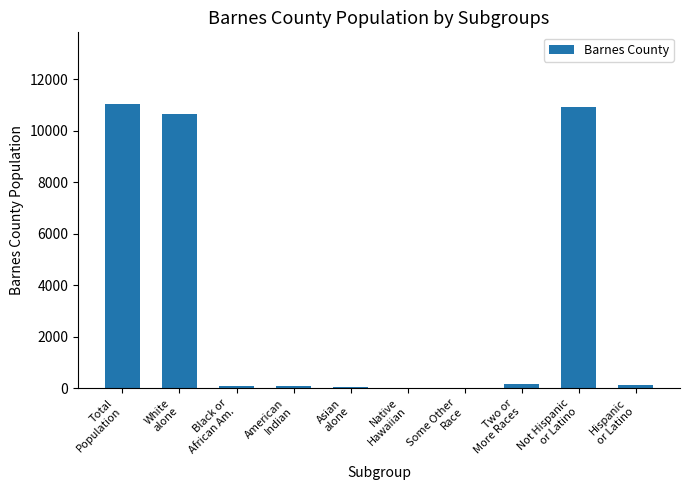

What is the greatest value displayed?

11066